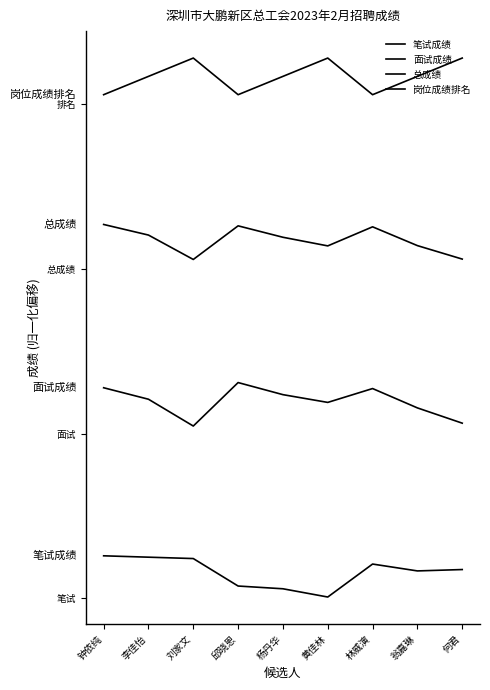

Does the chart have visible grid lines?

No